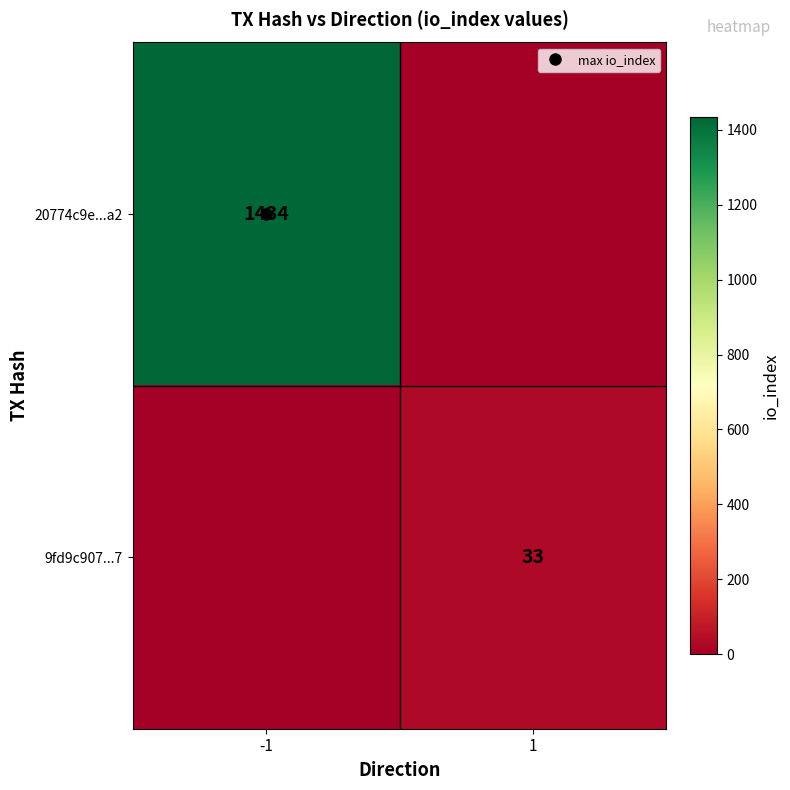

Between 1 and -1, which is larger?

-1